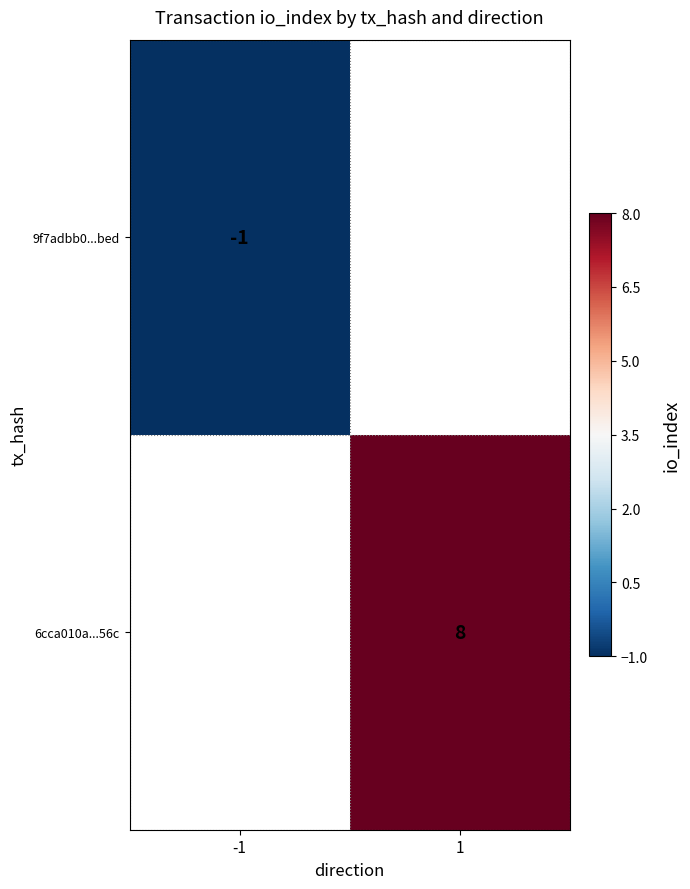

What is the maximum value shown in the chart?

8.0